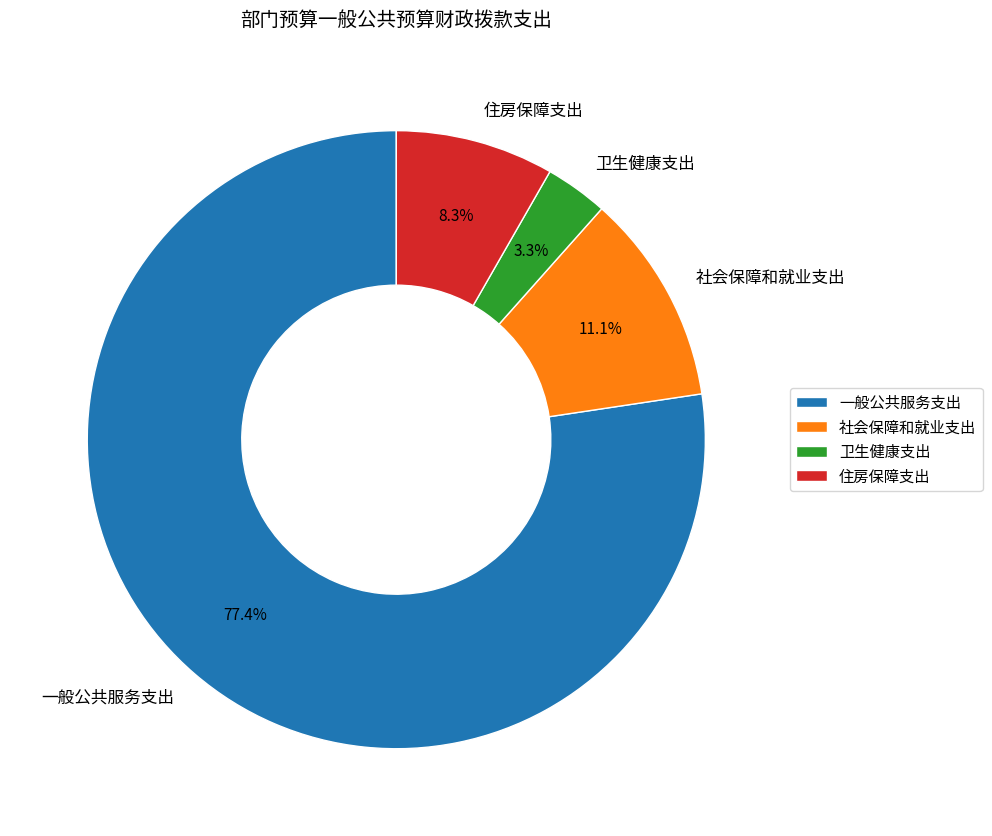

Is it true that 社会保障和就业支出 is 11% of the pie?

True